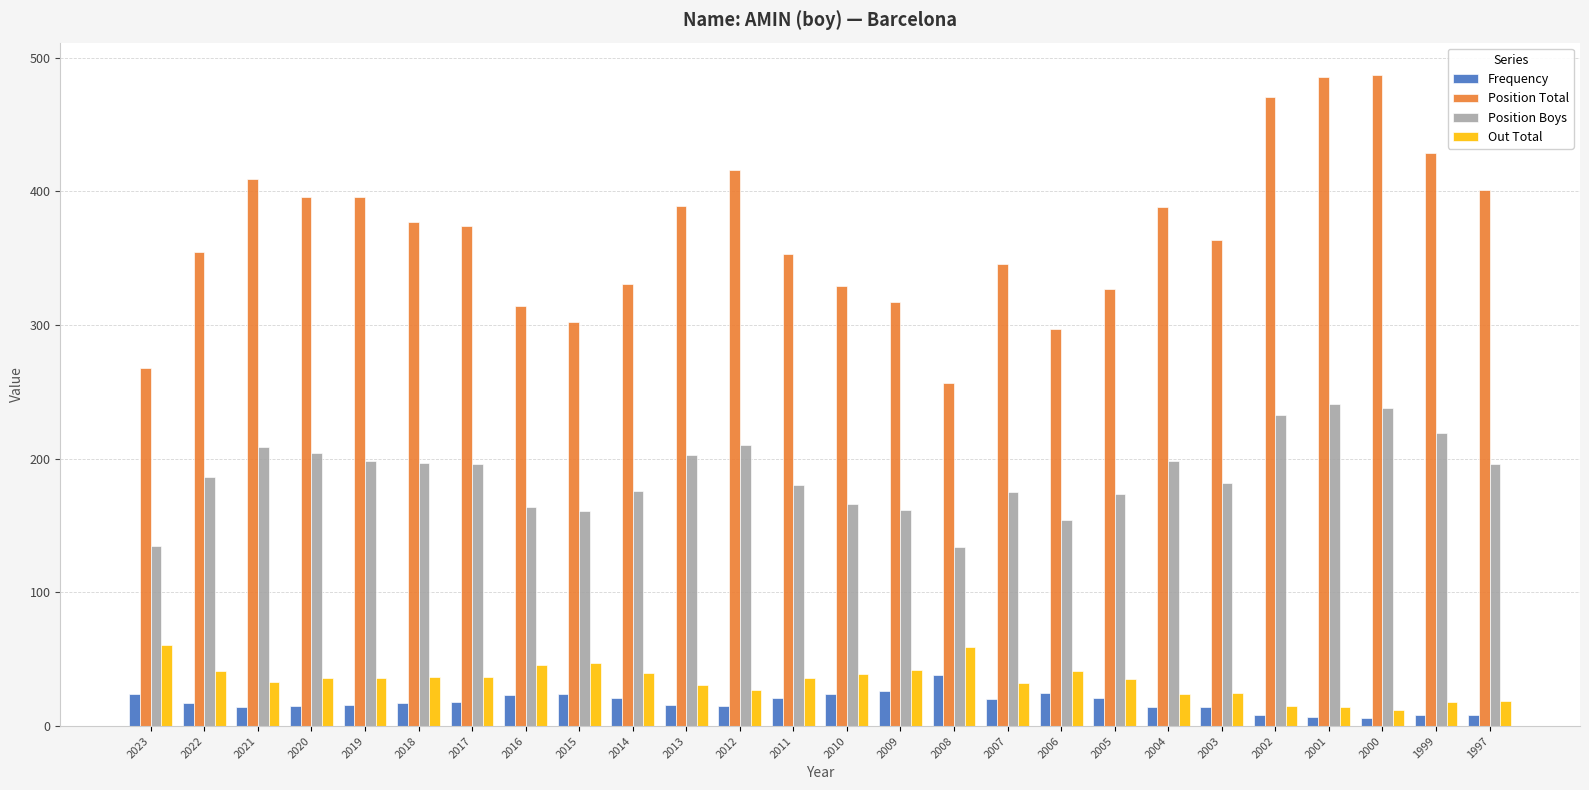

What is the total value across all series at 2006?

517